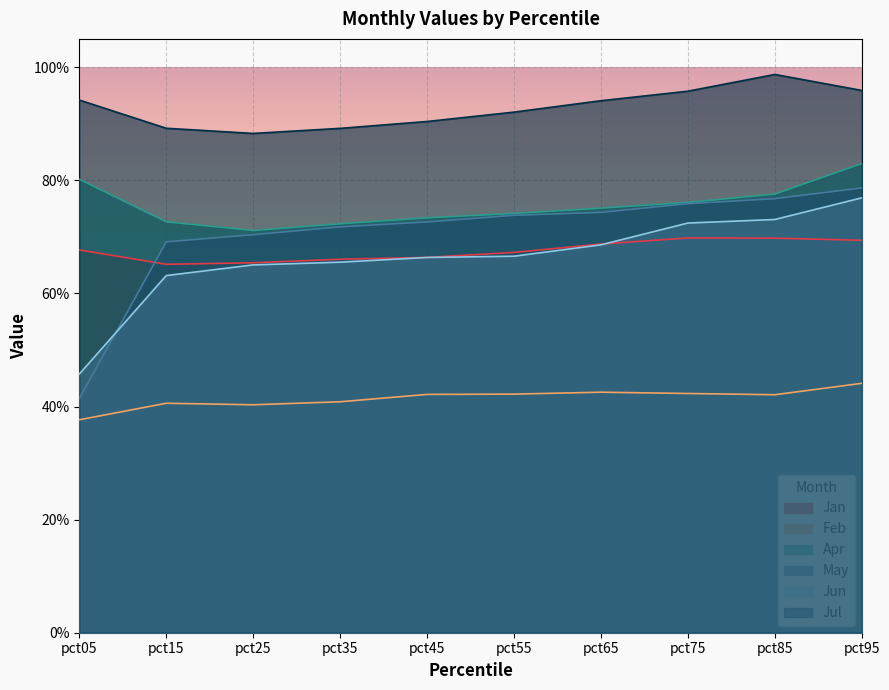

At which category is the sum across all series the highest?

pct95